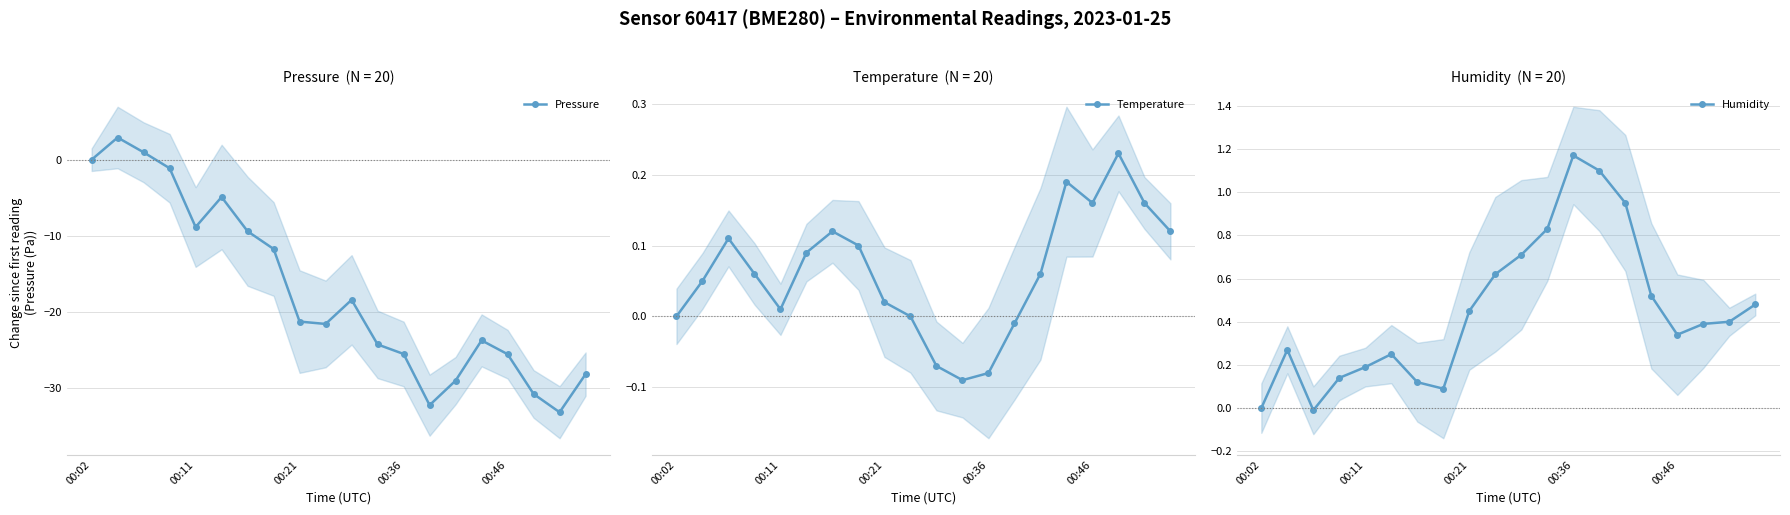

How many interior local peaks does the Temperature series have?

4